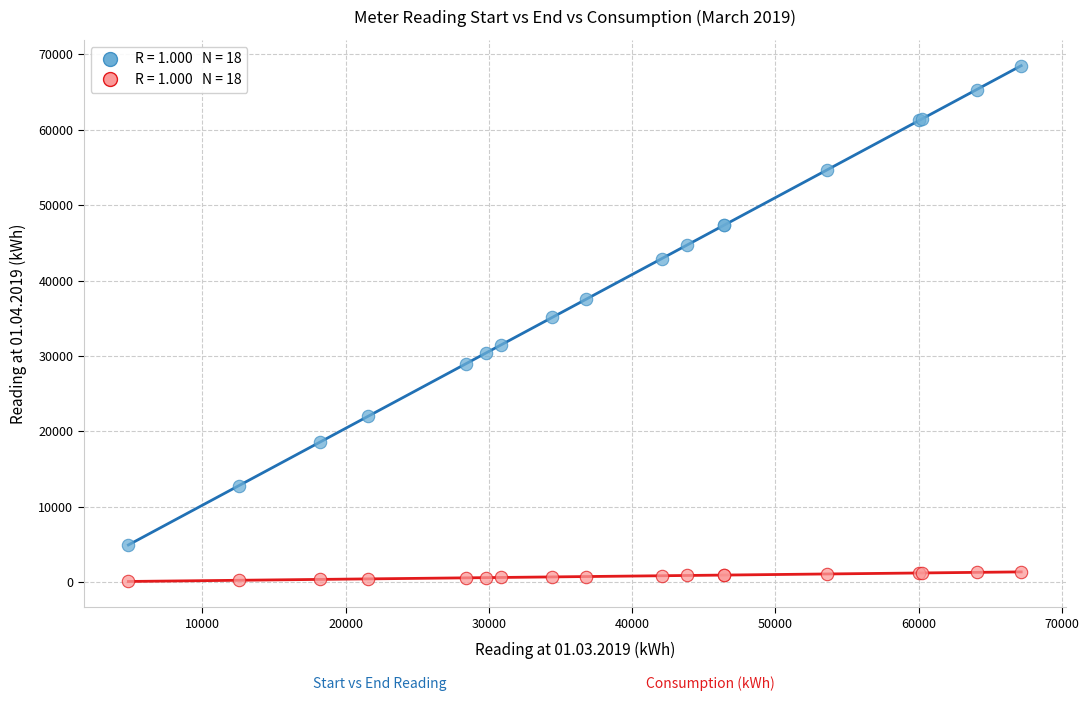

Across all series, what Y value is closest to 34307?

35142.6